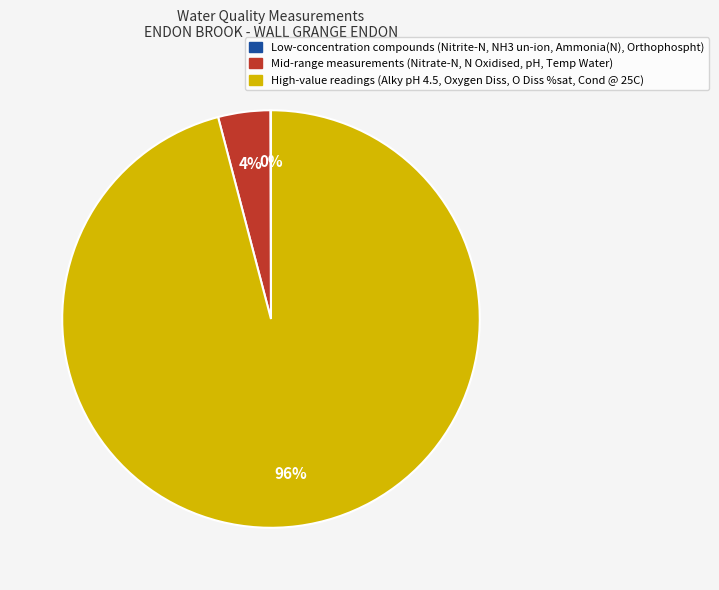

Is there a majority slice in this chart?

Yes